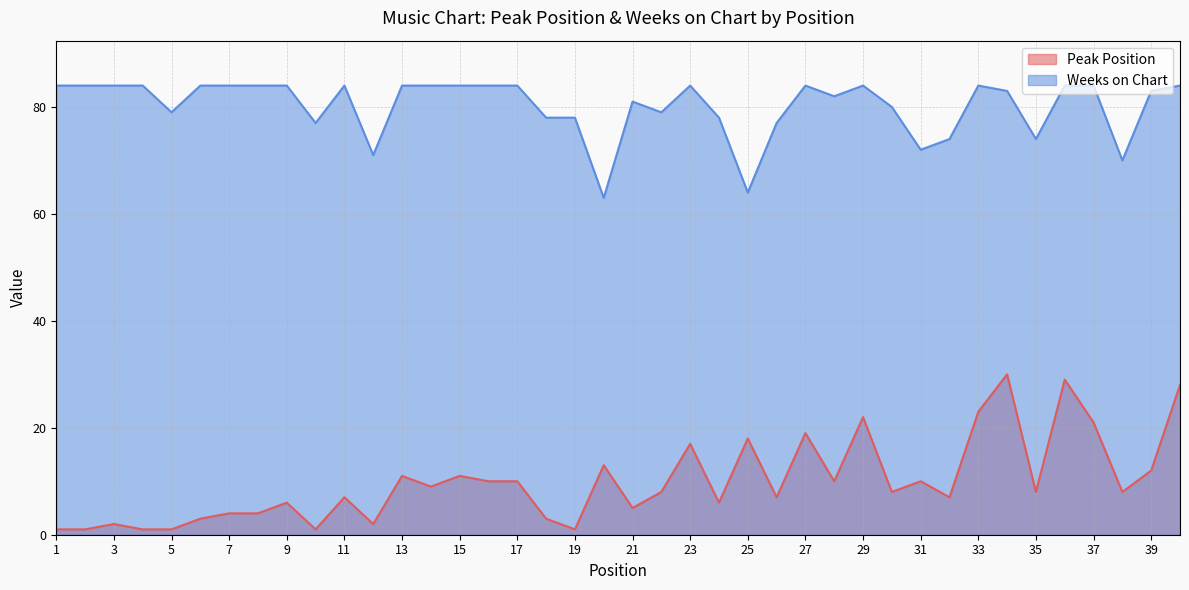

At 4, list the series in order from smallest to largest.

Peak Position, Weeks on Chart